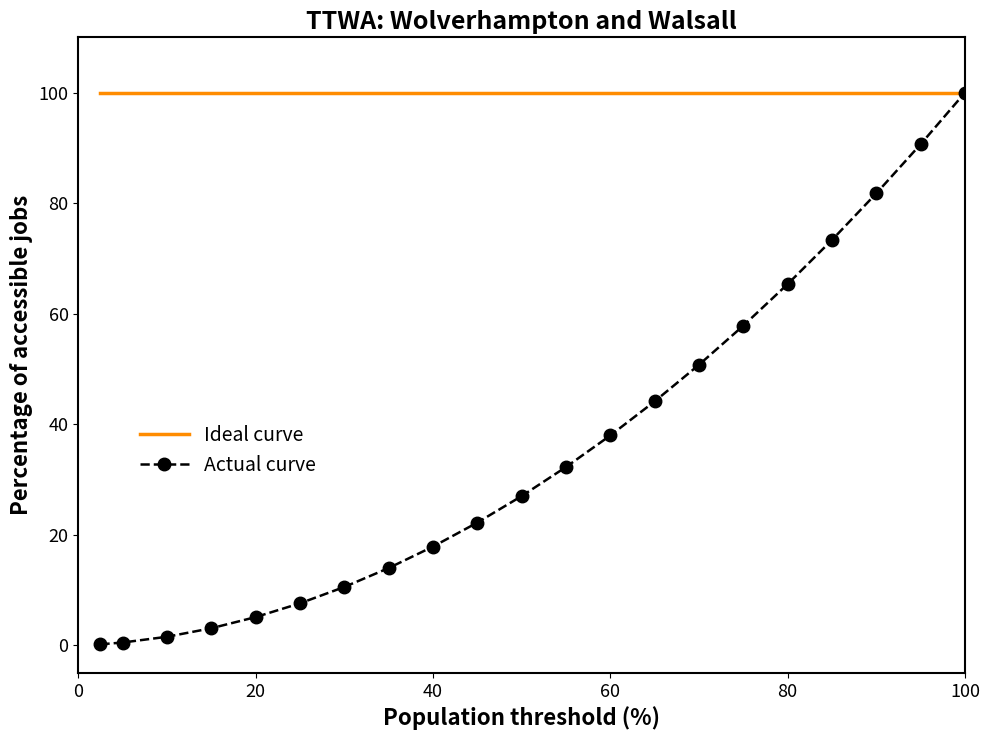

What is the minimum value for Ideal curve?

100.0